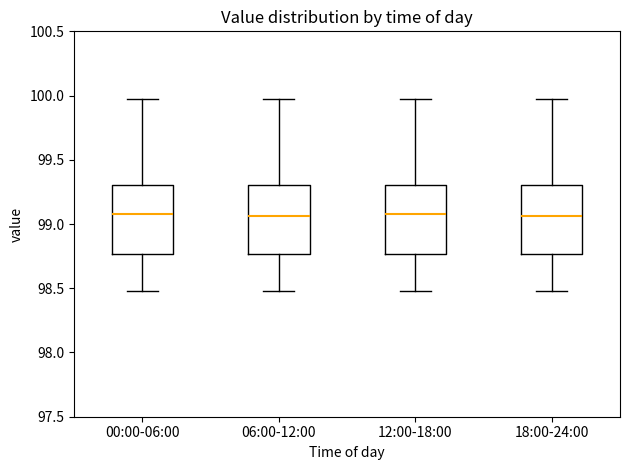

Where is the upper edge of the box for 18:00-24:00 on the y-axis? The values are not printed on the chart, so give them approximately, as read against the axis.

99.30